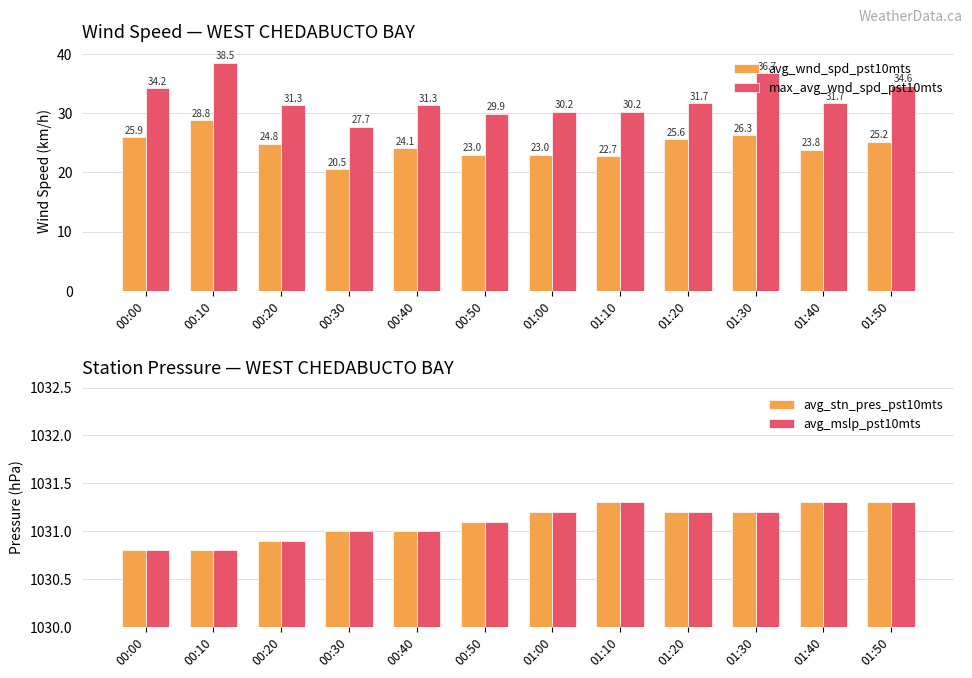

Read the avg_stn_pres_pst10mts value at 00:20.

1030.9